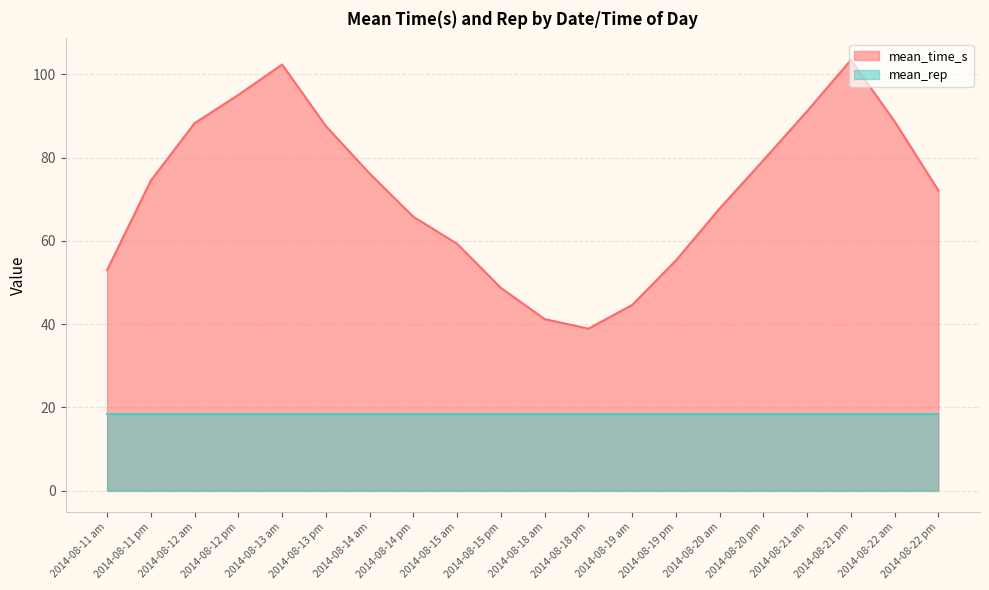

Count the number of categories in the chart.

20